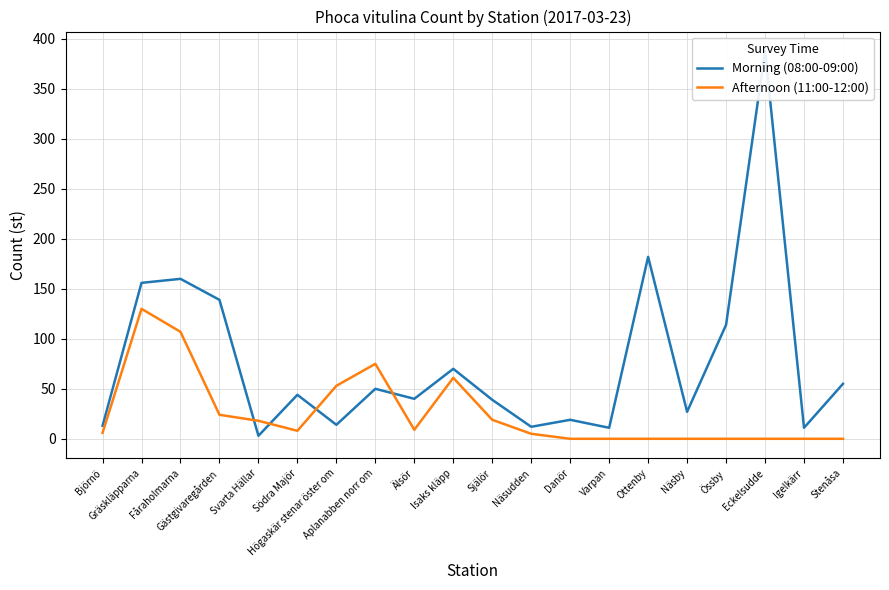

Is the value of Morning (08:00-09:00) at Aplanabben norr om greater than the value of Afternoon (11:00-12:00) at Näsby?

Yes